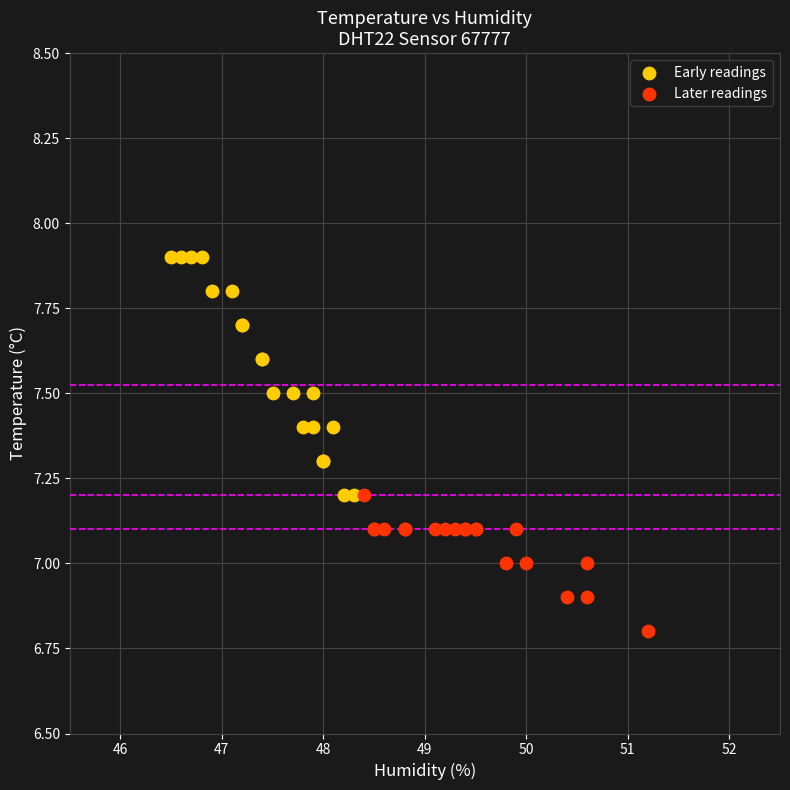

Which series reaches the maximum Y coordinate?

Early readings